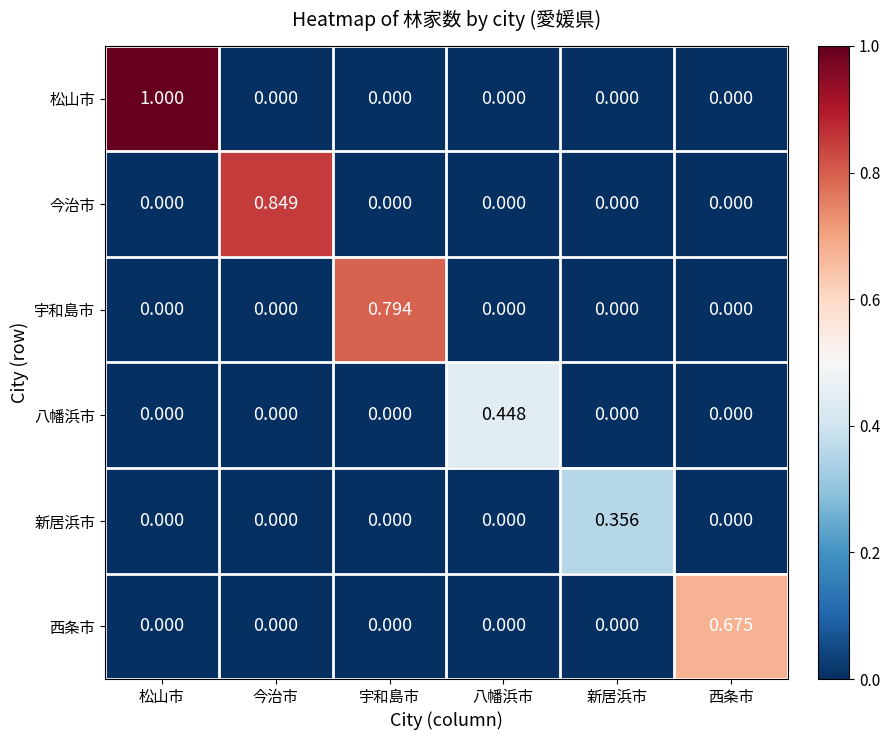

Which series has the largest range (max minus min)?

松山市